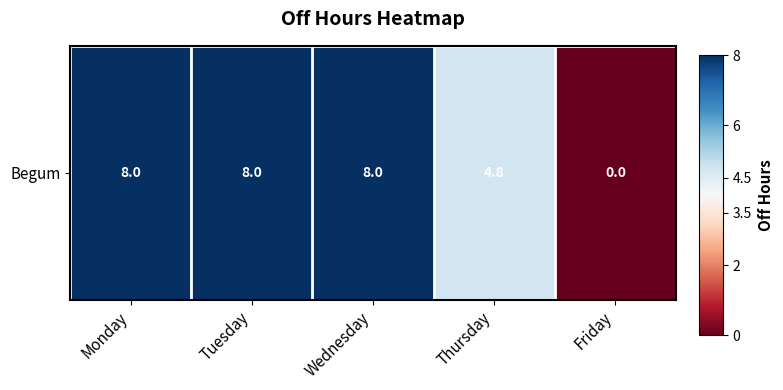

Rank the categories by value from highest to lowest.

Monday, Tuesday, Wednesday, Thursday, Friday